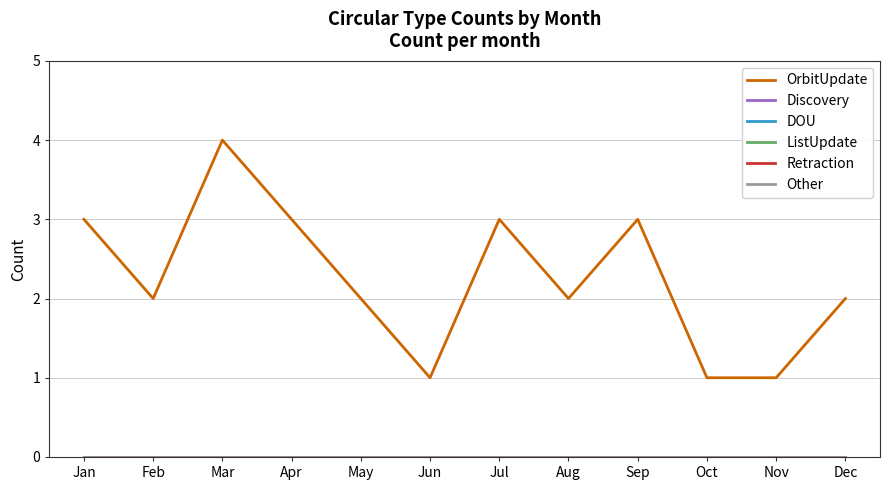

Does the chart display data point markers on the line(s)?

No